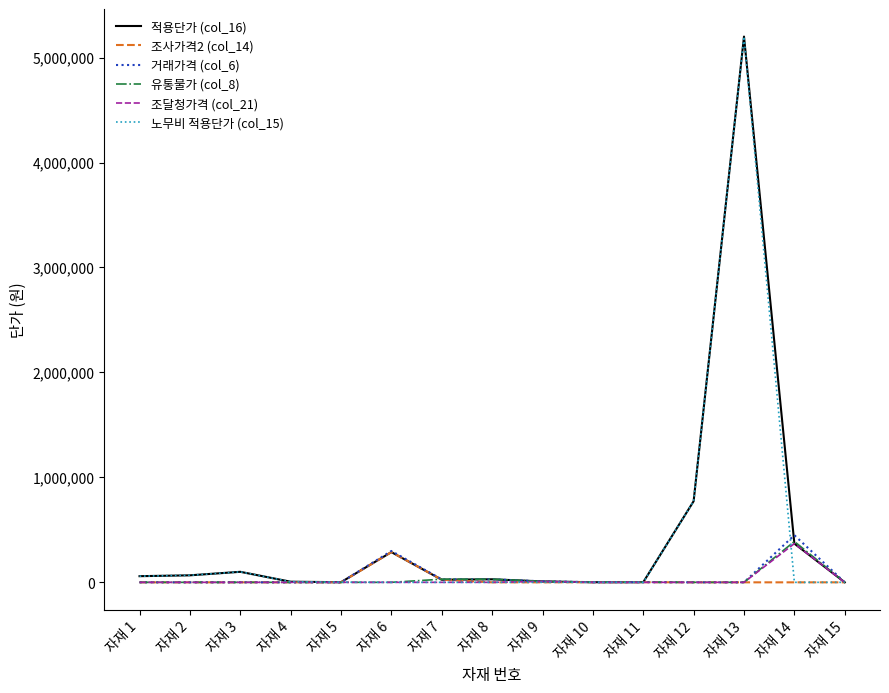

Is the value of 노무비 적용단가 (col_15) at 자재 7 greater than the value of 거래가격 (col_6) at 자재 6?

No